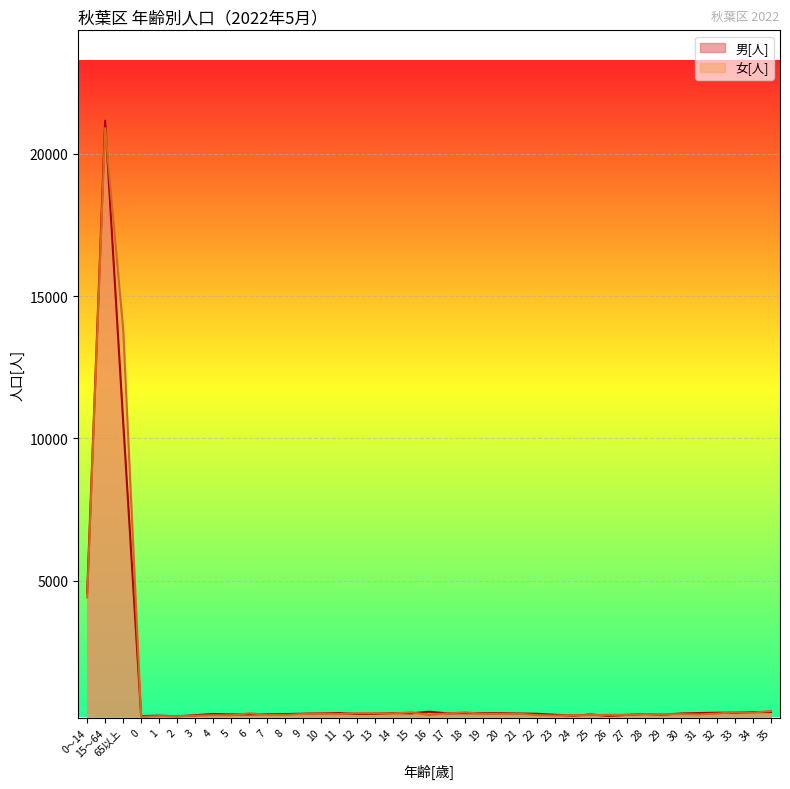

What is the total value across all series at 34?

748